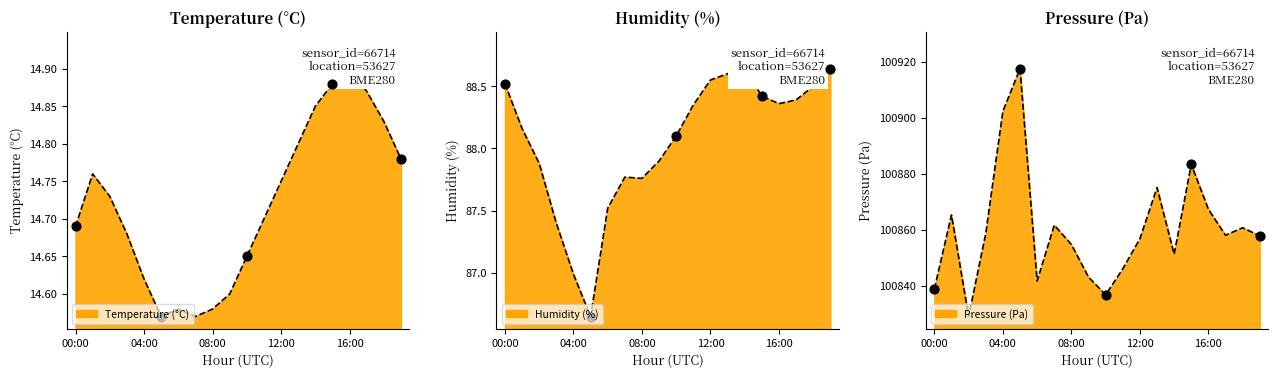

Which series contains the lowest Y value?

temperature